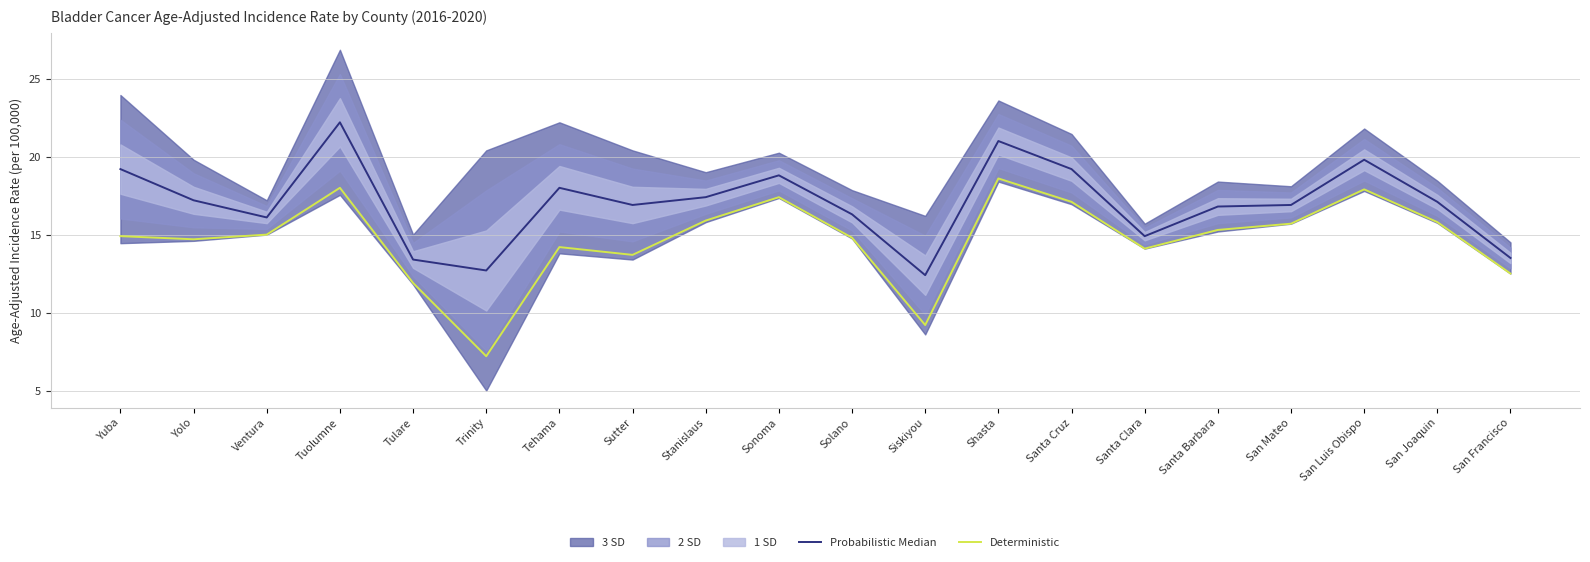

What is the difference between the maximum and minimum values in the Probabilistic Median series?

9.8